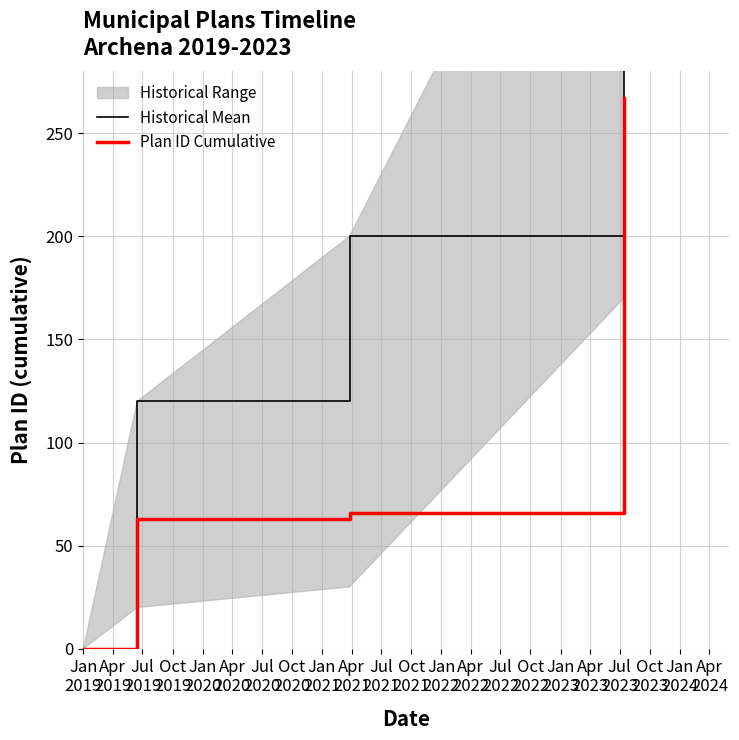

Which label corresponds to the smallest value in the chart?

Jan
2019